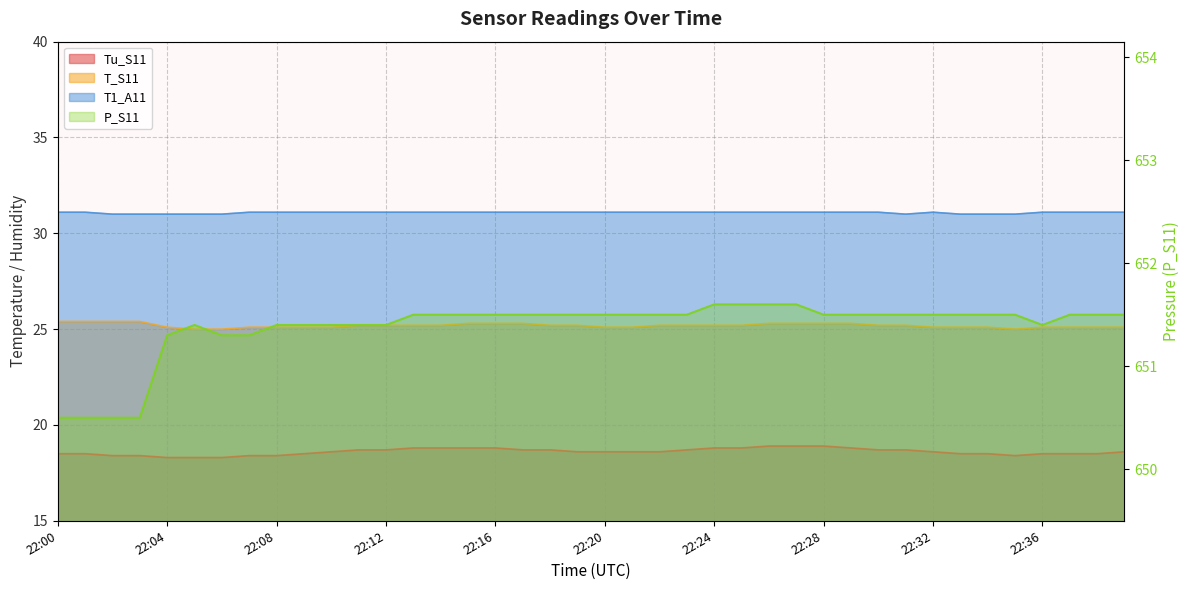

The T1_A11 series shows 10.6 at 22:09. True or false?

False